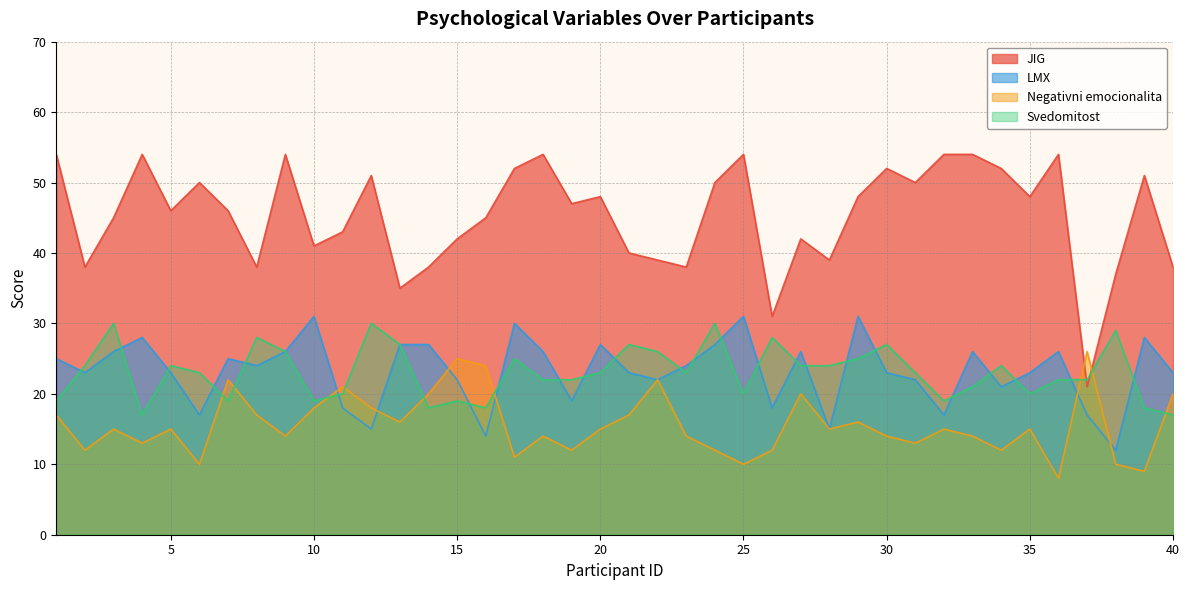

True or false: Svedomitost and LMX intersect in this chart.

True